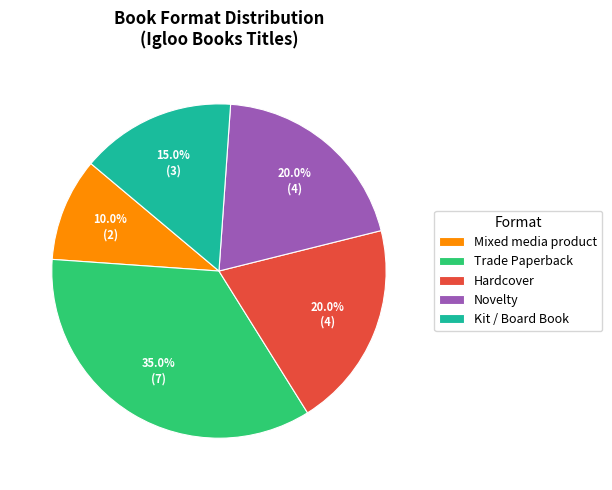

Is there any slice that represents more than half of the pie?

No